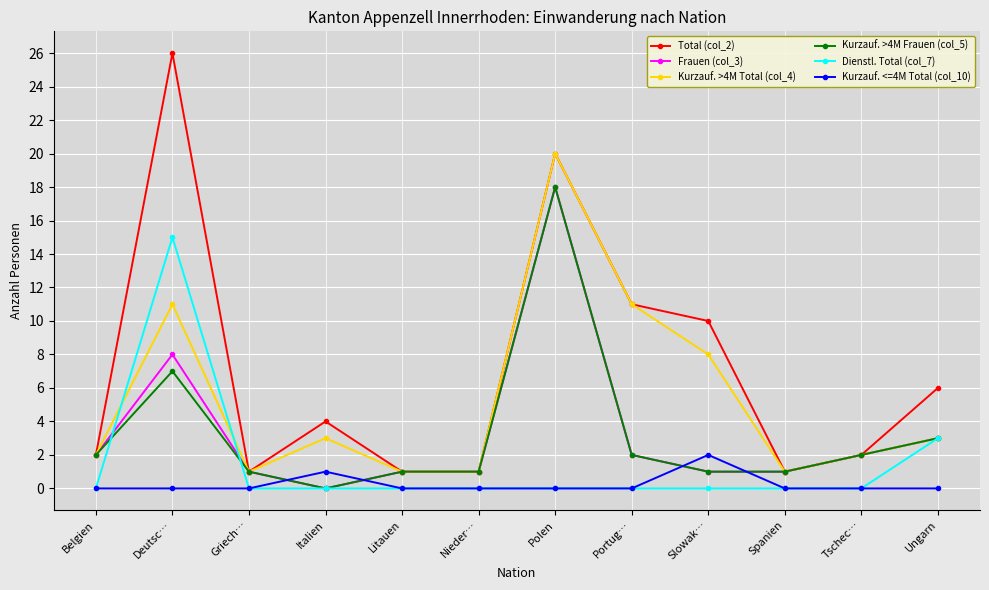

What is the difference between the second highest and minimum values in the Kurzauf. >4M Frauen (col_5) series?

7